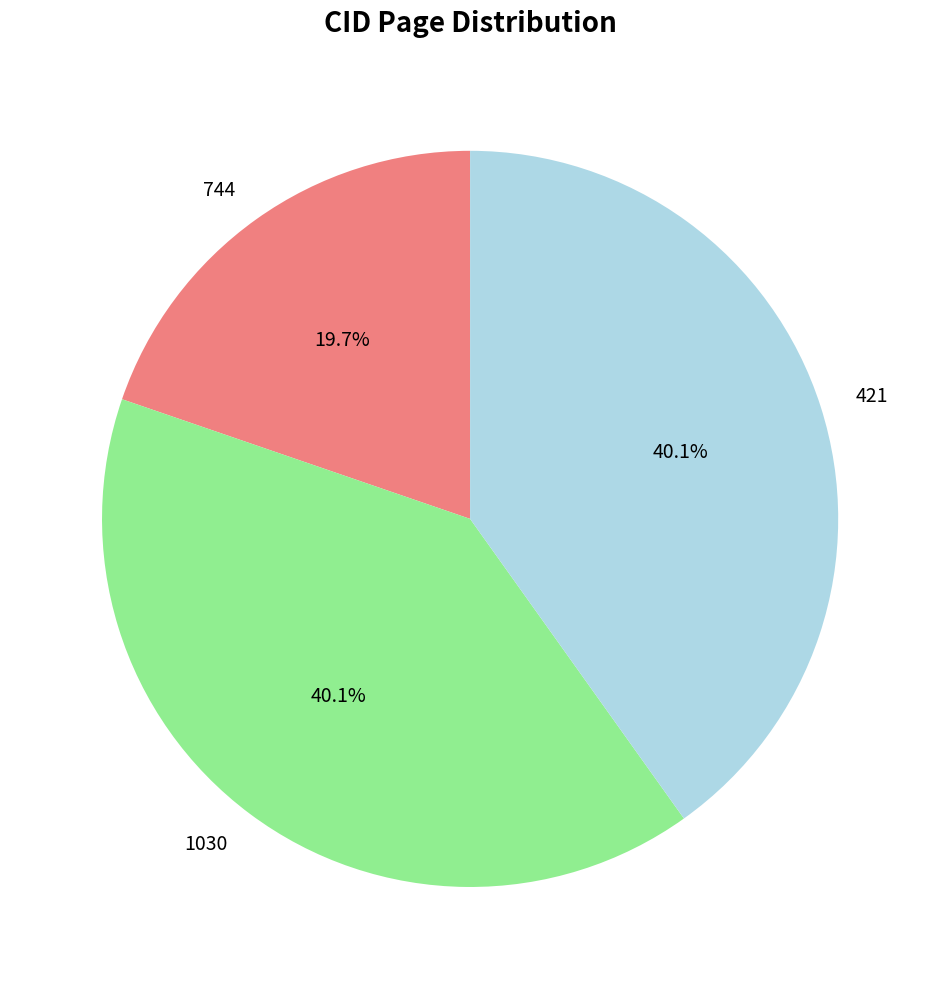

What is the ratio of the value at 421 to the value at 744?

2.0